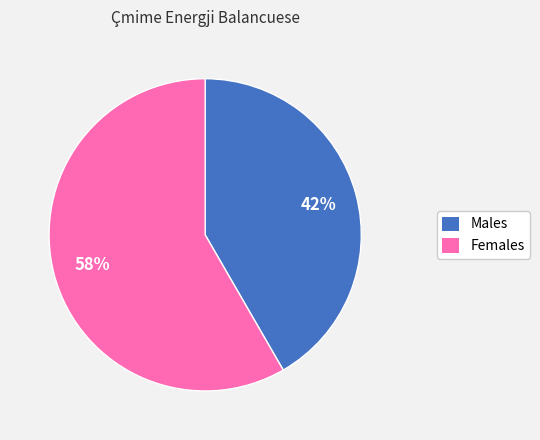

Is there a majority slice in this chart?

Yes